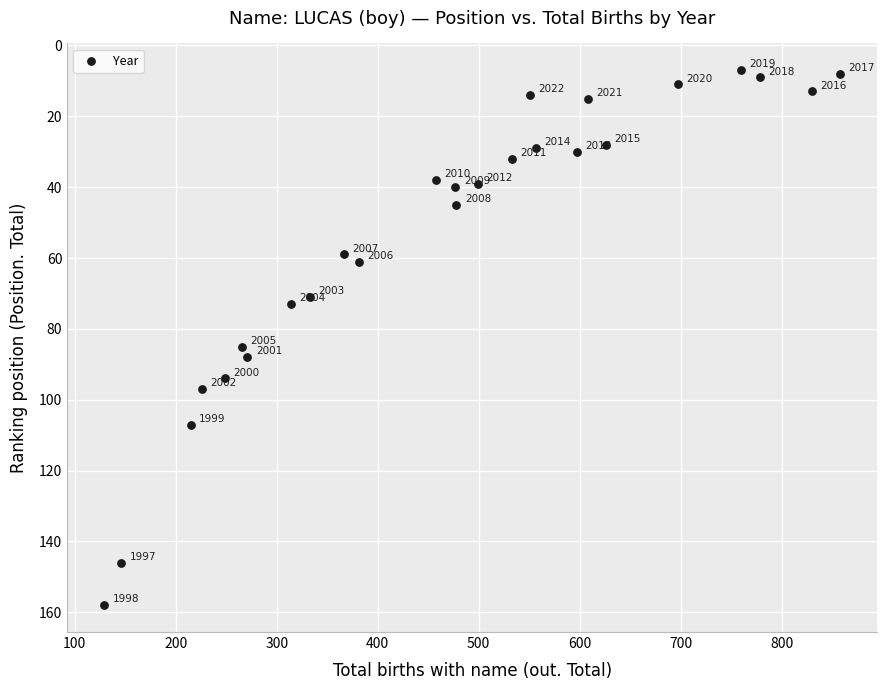

What is the range of X values (max minus min)?

729